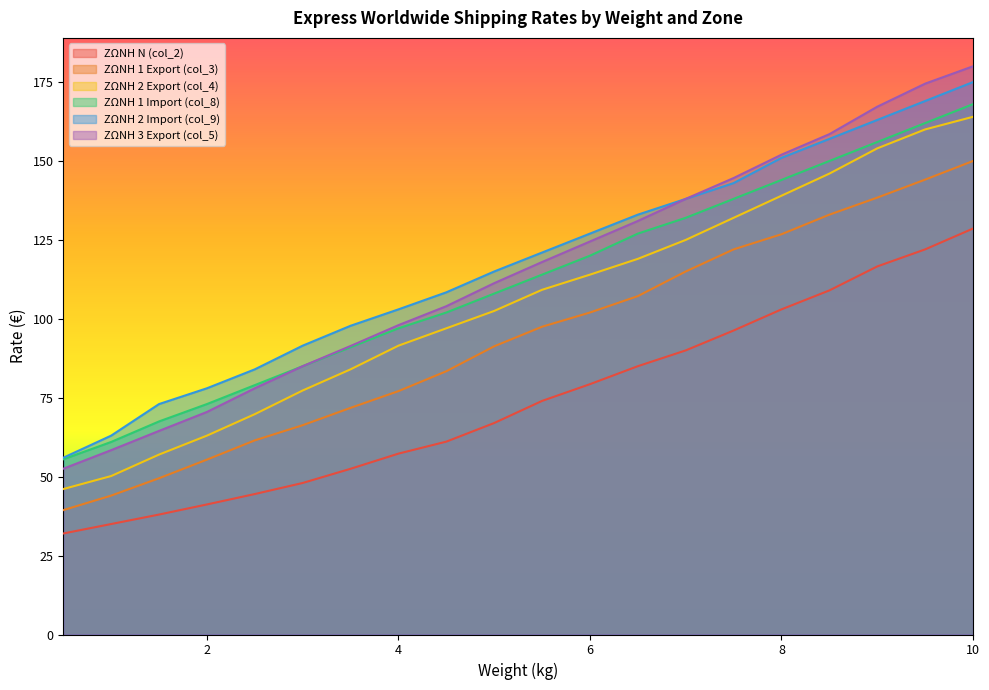

What is the difference between the second highest and second lowest values in the ΖΩΝΗ Ν (col_2) series?

87.0